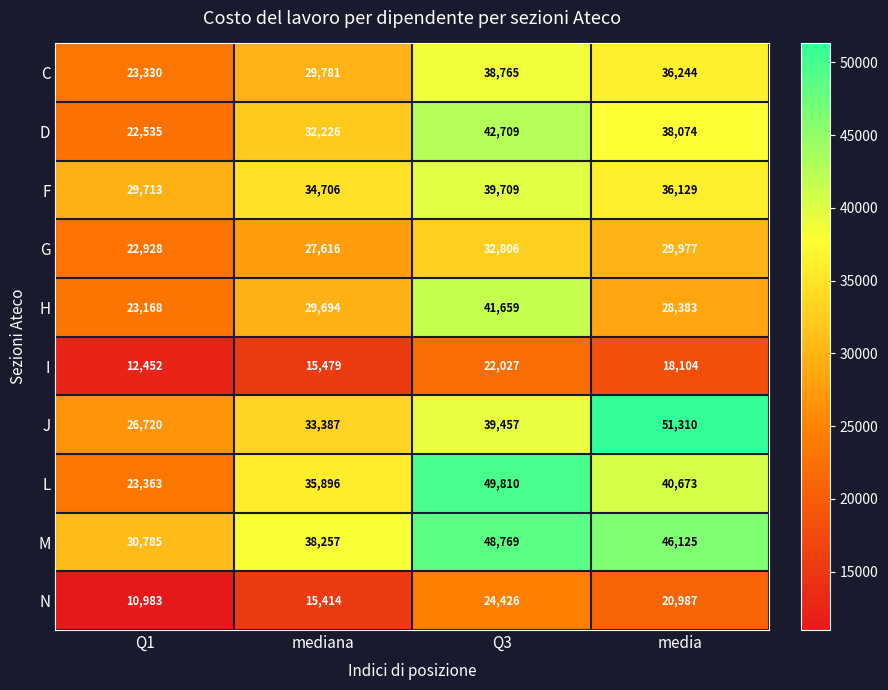

How many data points does each series have?

4